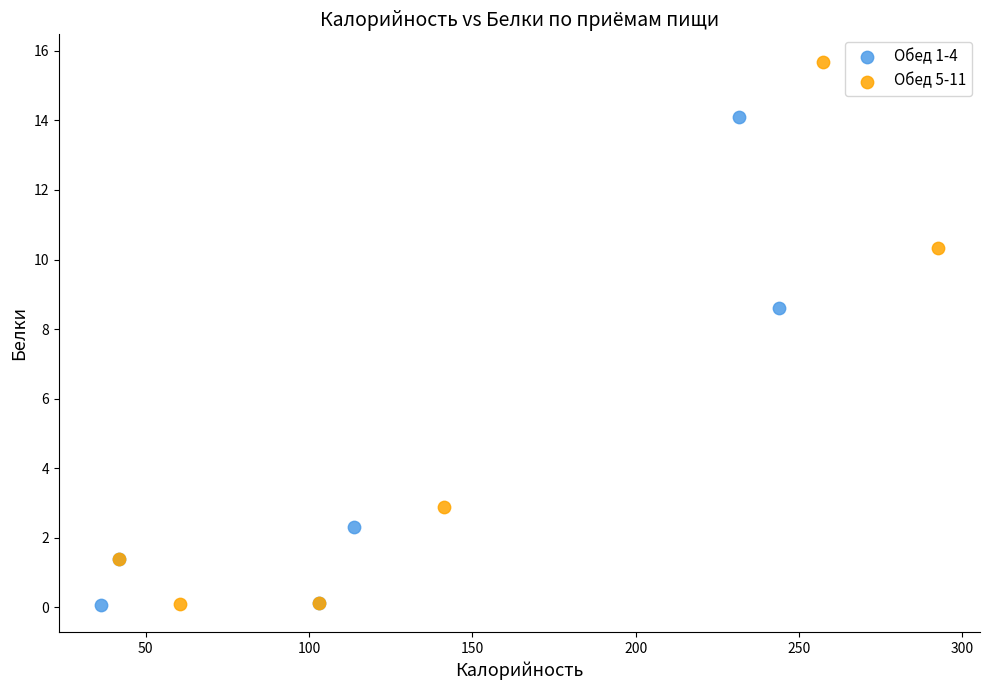

Which series reaches the maximum Y coordinate?

Обед 5-11